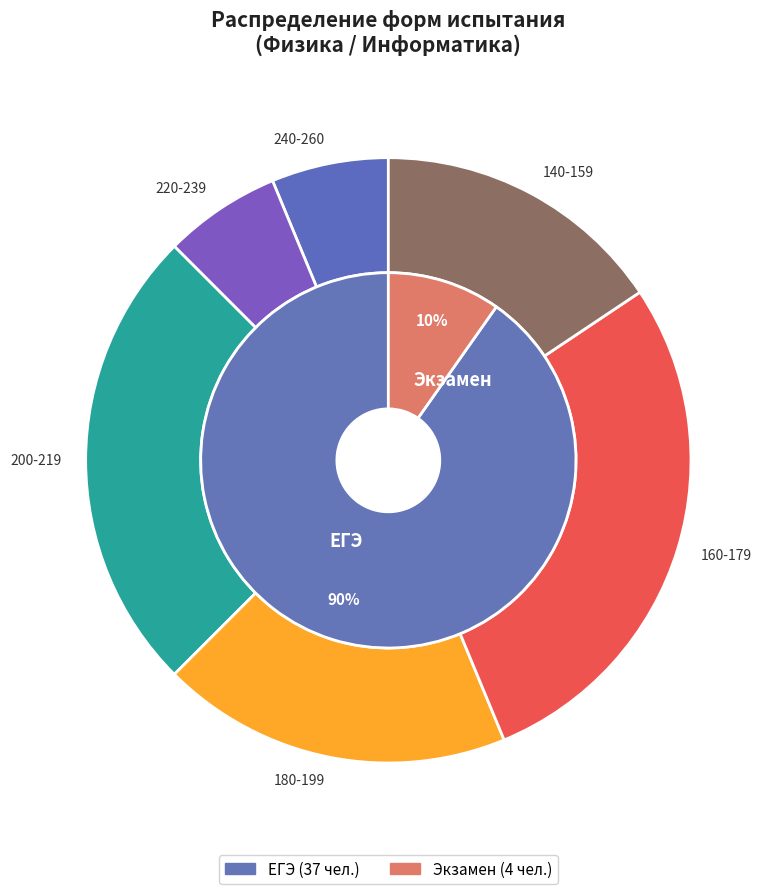

True or false: ЕГЭ accounts for 97% of the total.

False